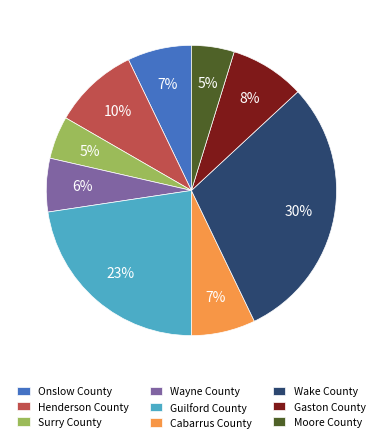

What percentage is the Guilford County slice, to the nearest percent?

23%